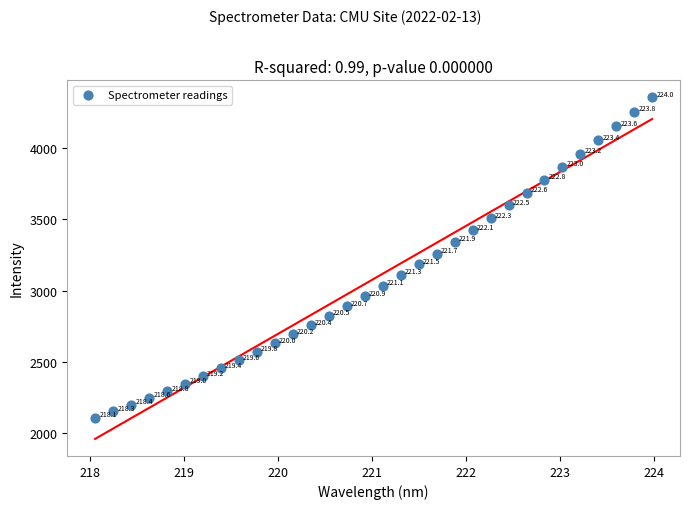

What is the range of Y values (max minus min)?

2247.7